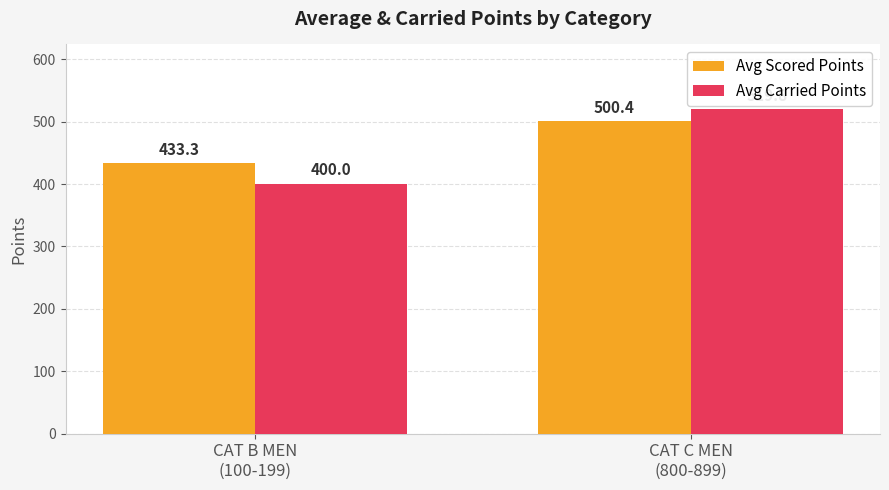

Rank the series by their average value, from highest to lowest.

Avg Scored Points, Avg Carried Points